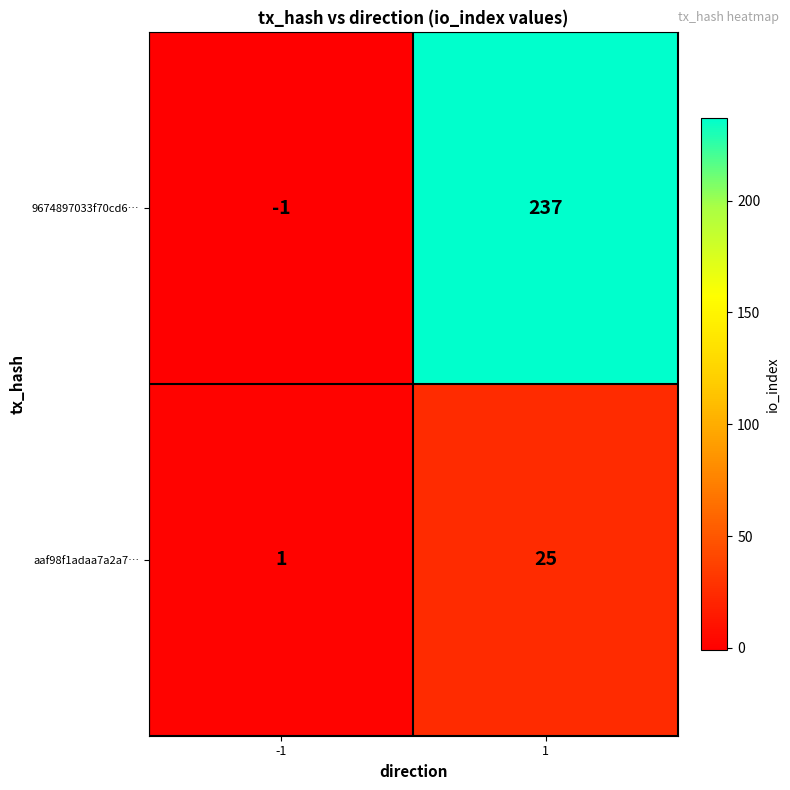

What is the difference between the aaf98f1adaa7a2a7… values at -1 and 1?

24